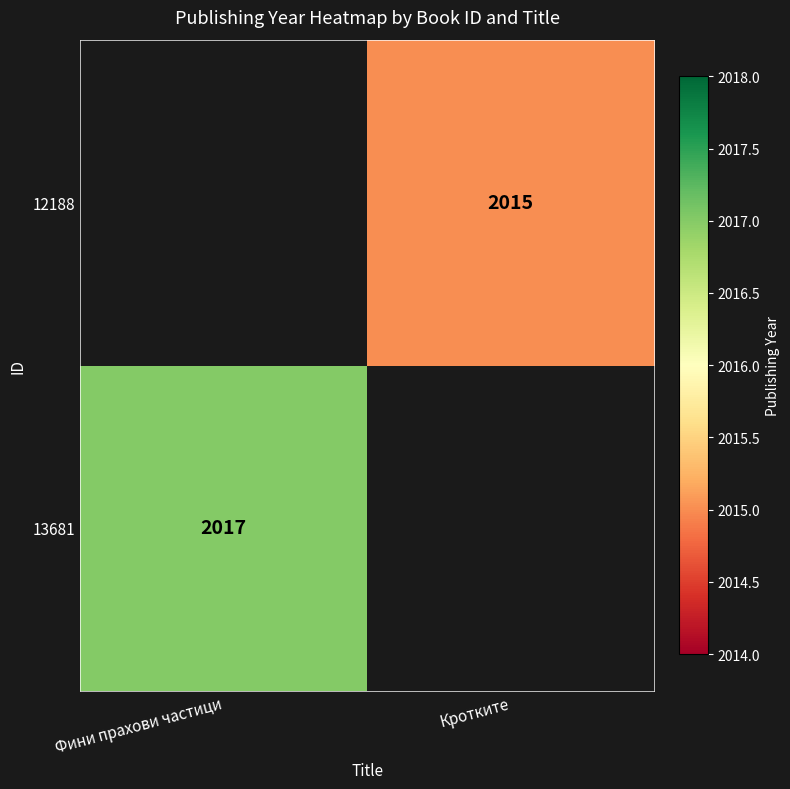

At how many categories does at least one series exceed 2016?

1